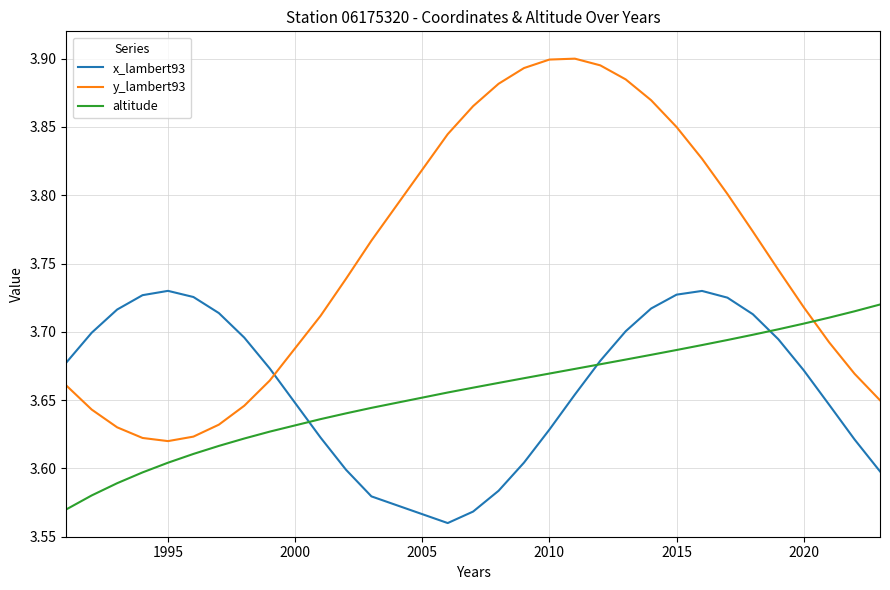

What is the sum of all x_lambert93 values?

110.0